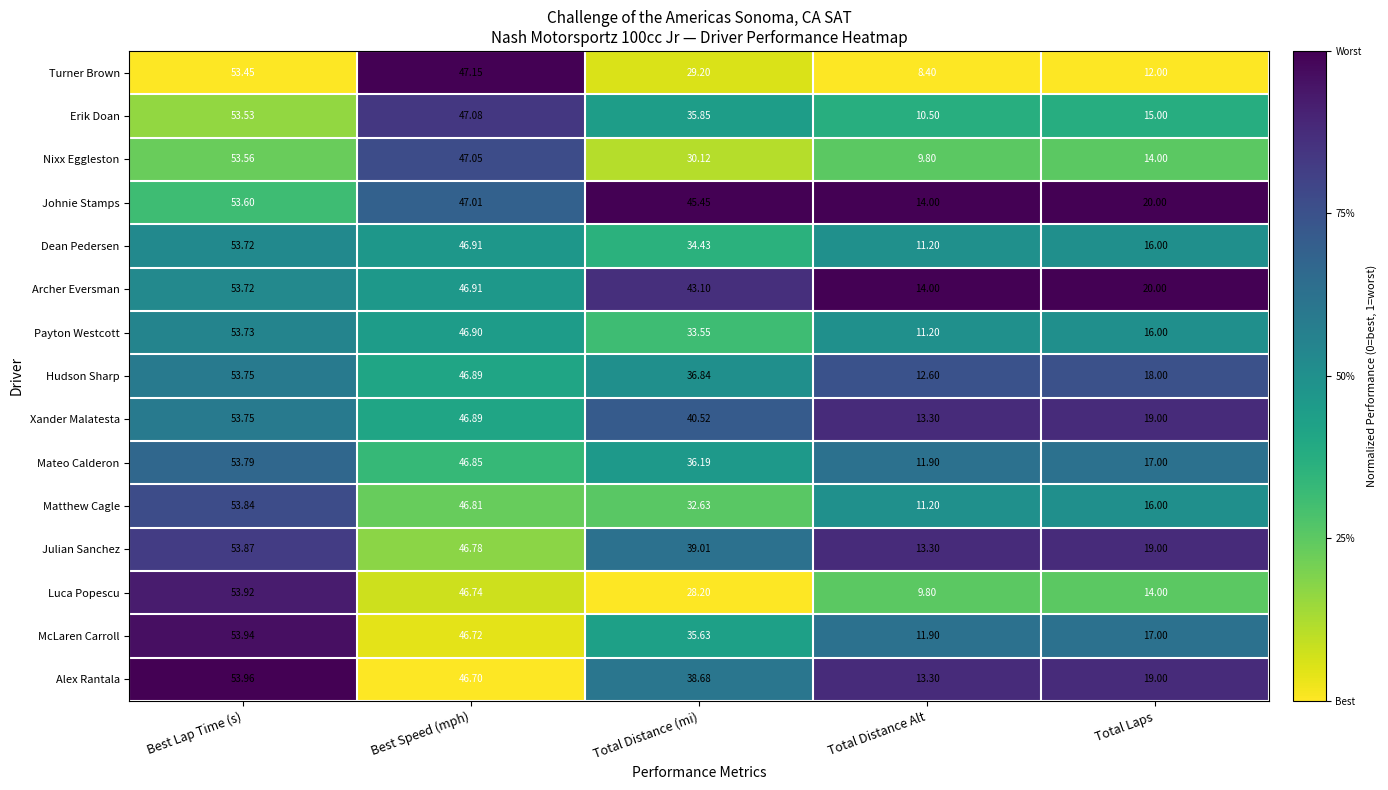

Which category has the highest value in the Mateo Calderon series?

Best Lap Time (s)